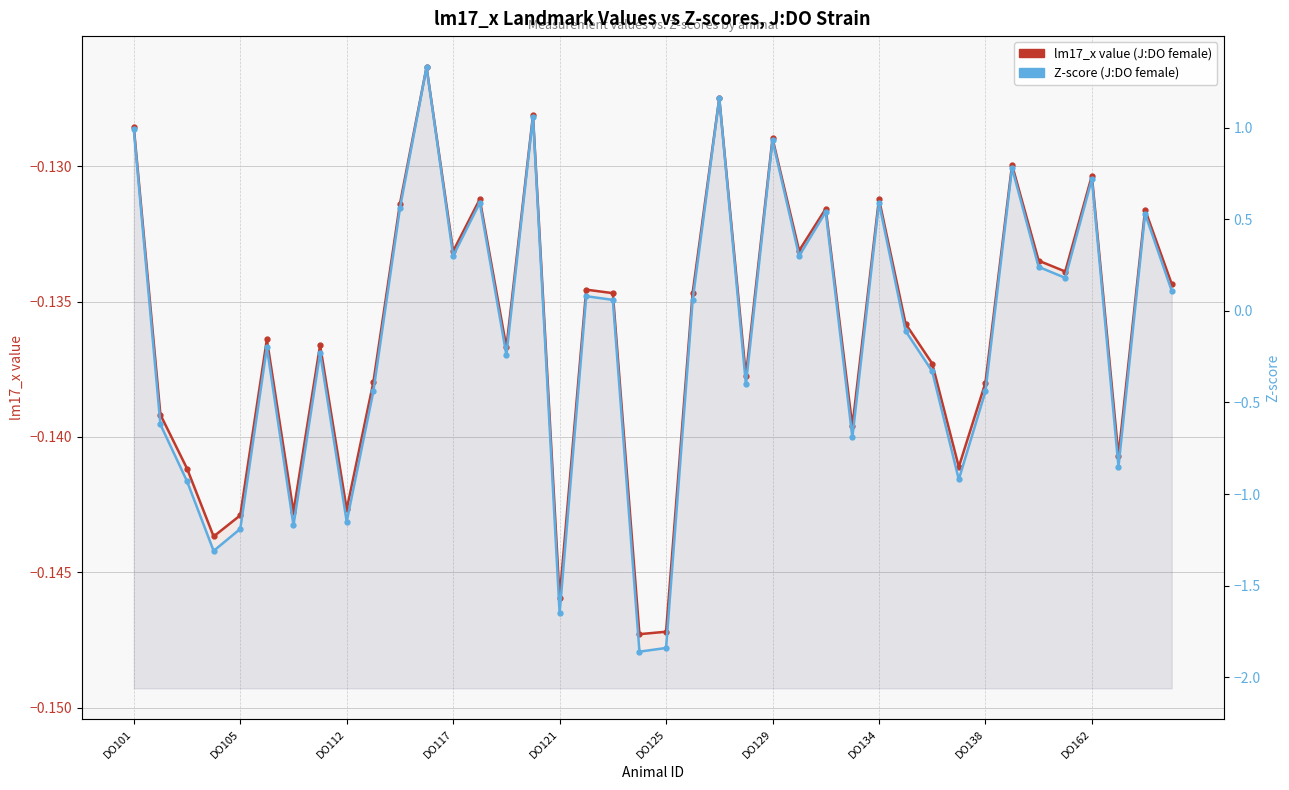

What is the difference between the maximum and minimum values in the Z-score (J:DO female) series?

3.2